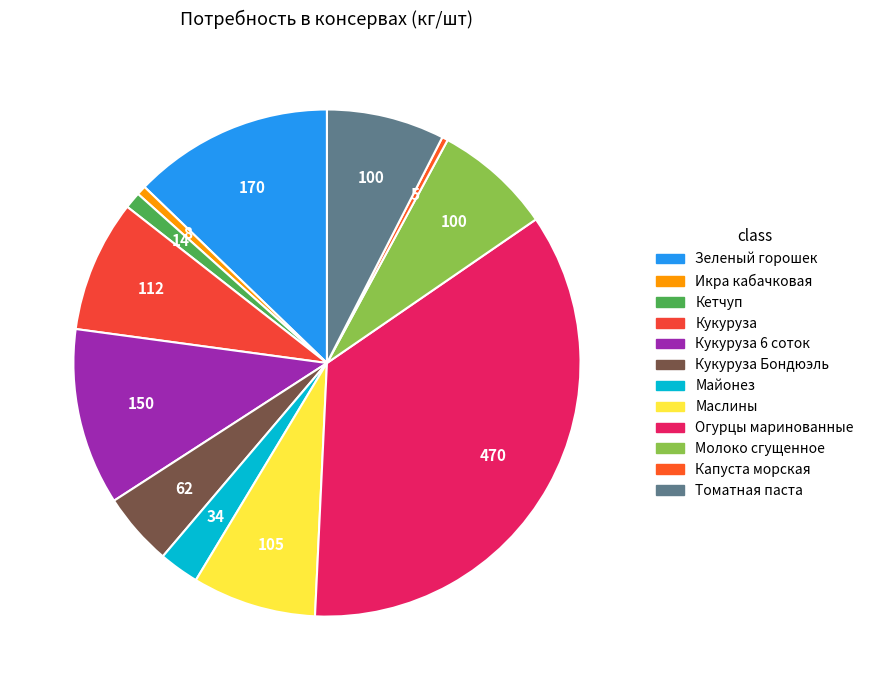

Which slice is the largest?

Огурцы маринованные